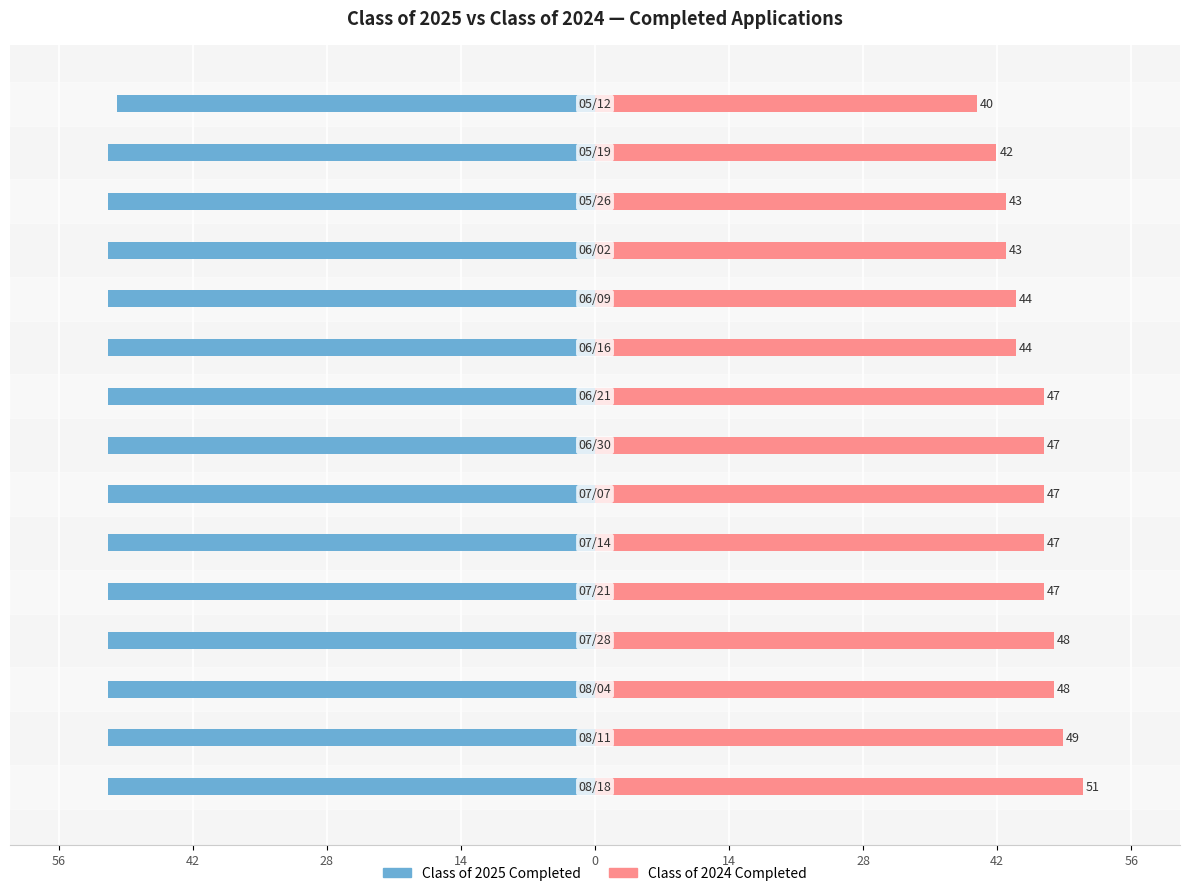

How many bars are there in total?

30